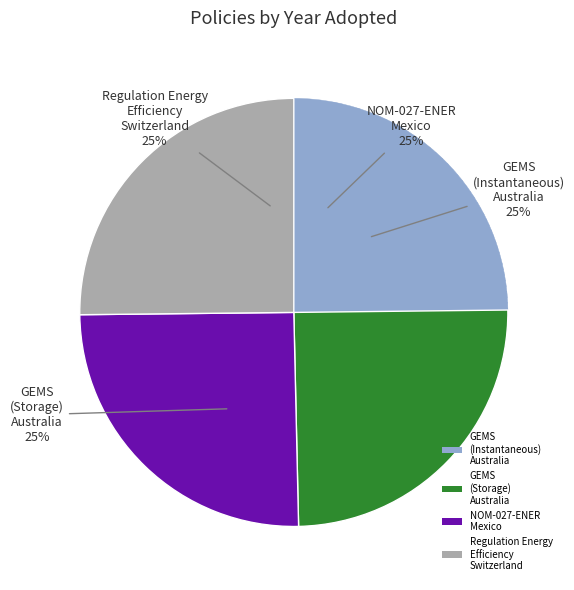

How many segments does this pie chart have?

4